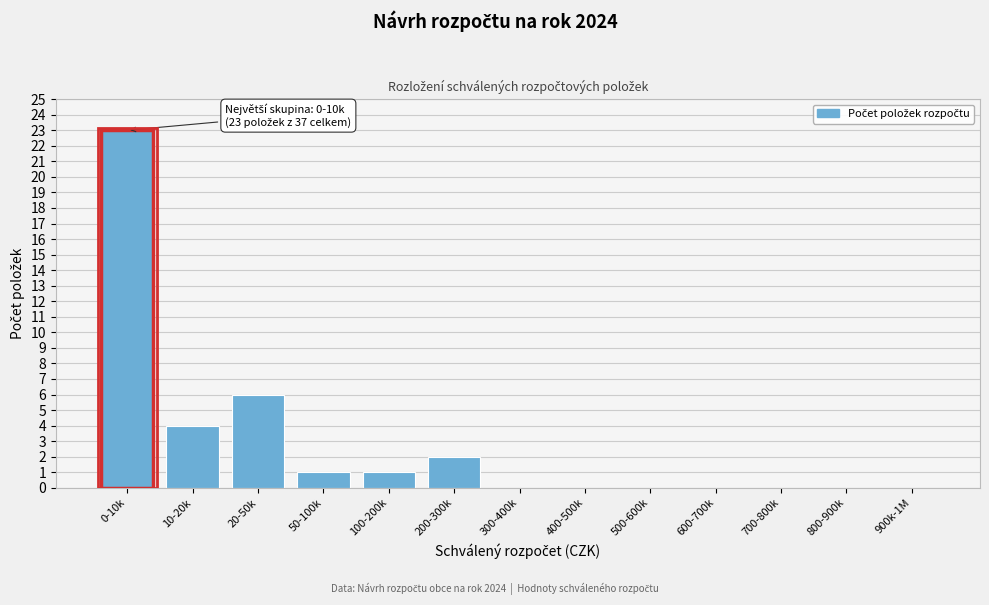

Reading left to right, what are all the values shown in this chart?

0-10k=23	10-20k=4	20-50k=6	50-100k=1	100-200k=1	200-300k=2	300-400k=0	400-500k=0	500-600k=0	600-700k=0	700-800k=0	800-900k=0	900k-1M=0